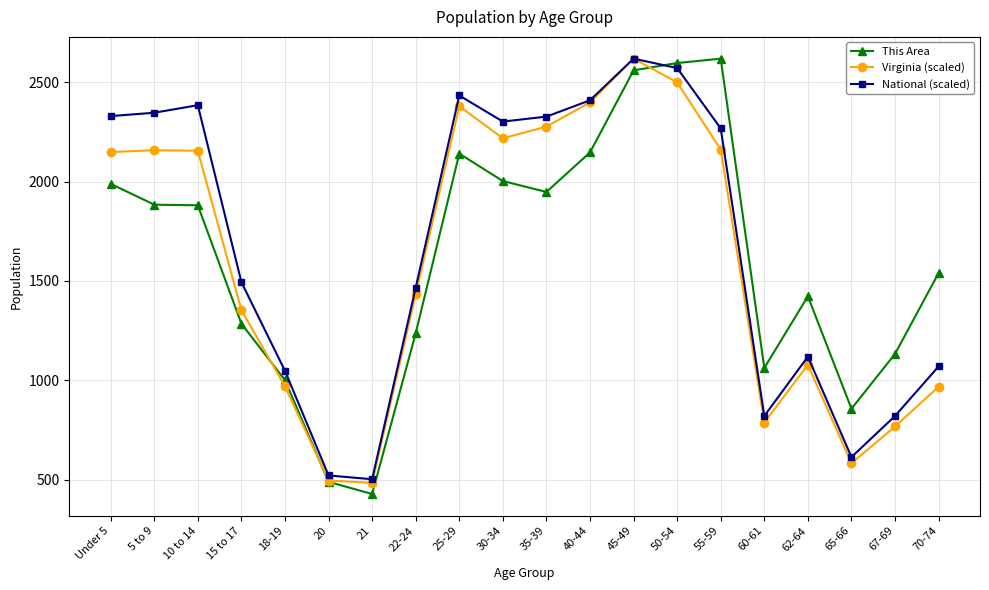

What is the lowest value of the Virginia (scaled) series?

484.5